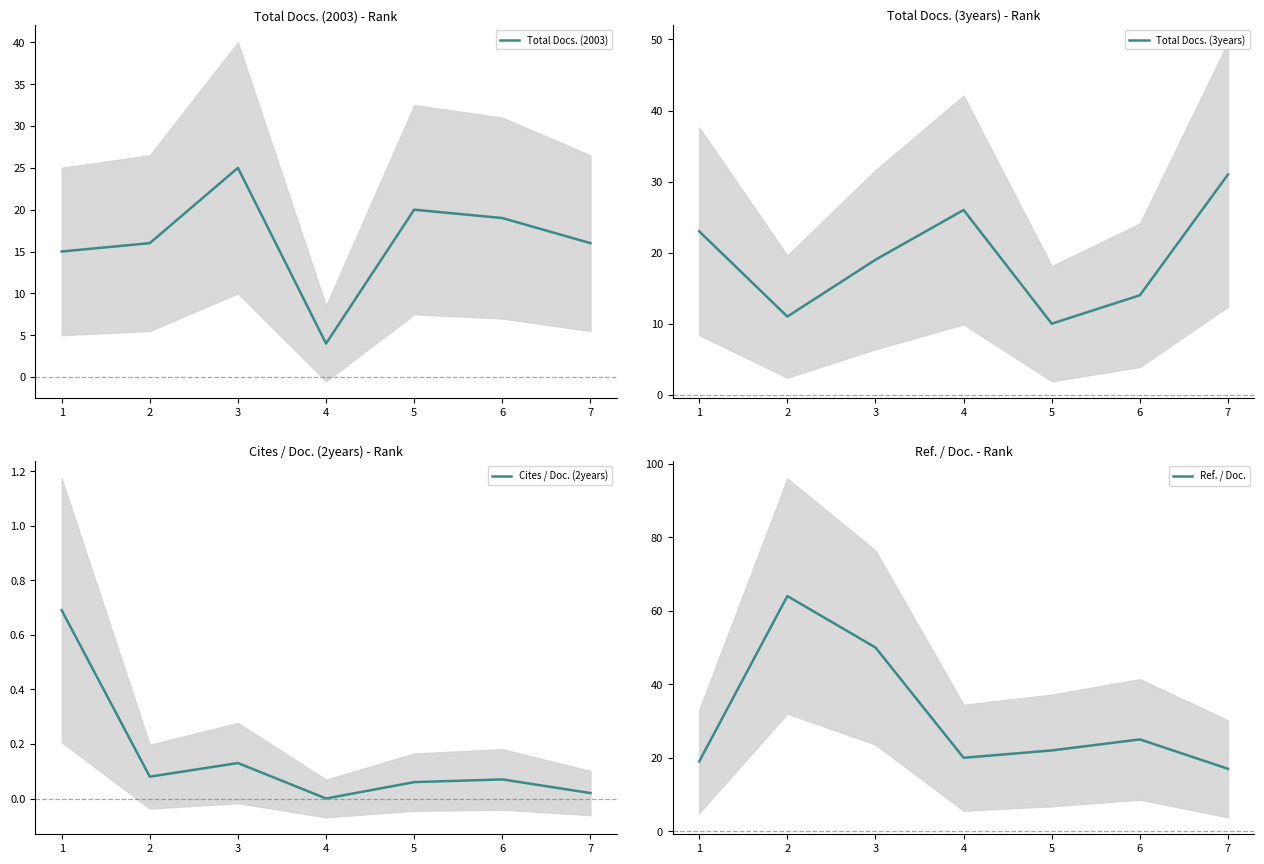

How many lines are shown in the chart?

4